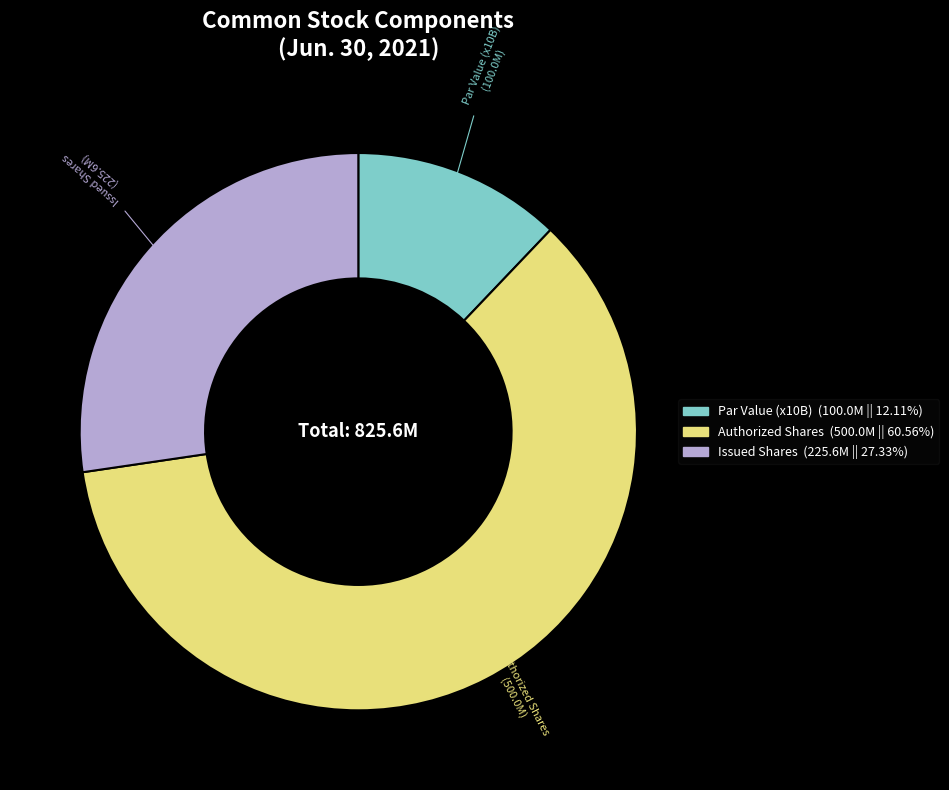

Is the sum of Par Value (x10B) and Authorized Shares greater than half?

Yes